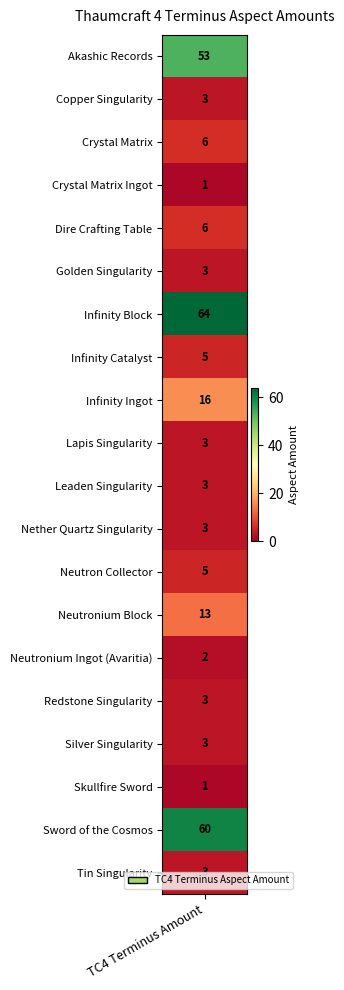

What is the change in value from Neutronium Ingot (Avaritia) to Redstone Singularity?

+1